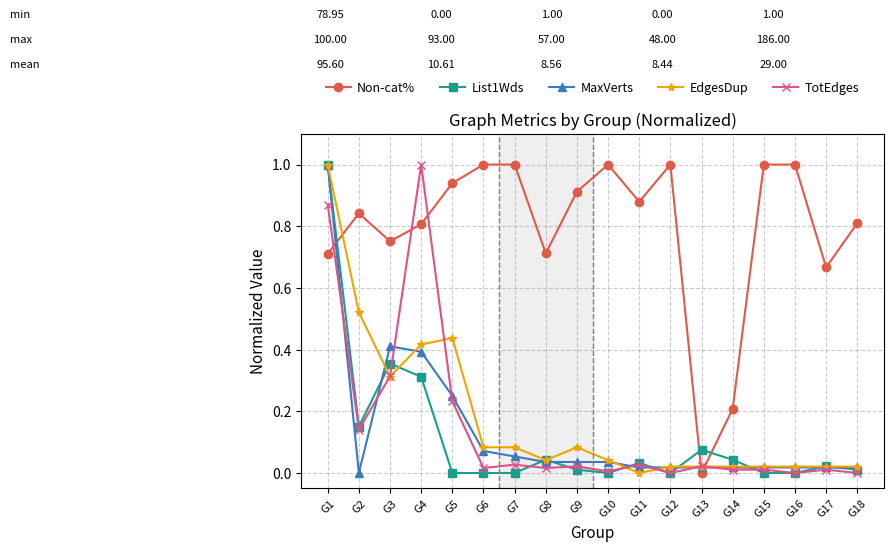

In Non-cat%, how many points are lower than both neighbors (excluding endpoints)?

5